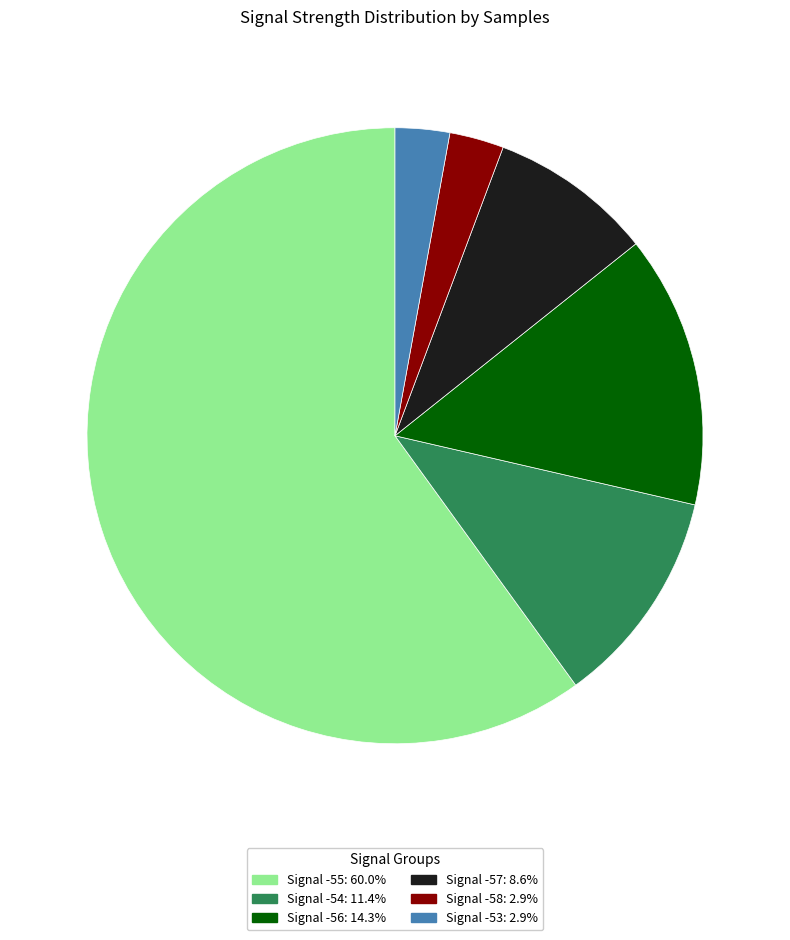

Is there a majority slice in this chart?

Yes